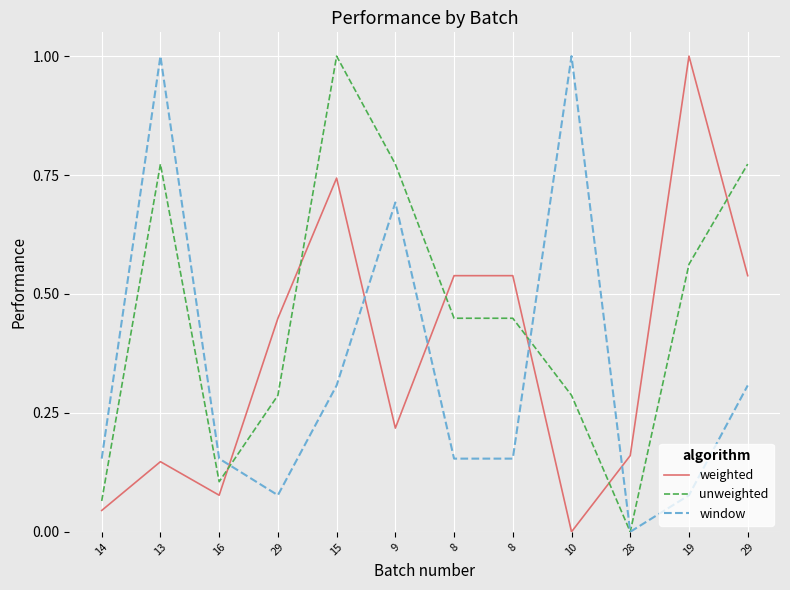

The weighted series shows 0.3 at 29. True or false?

False